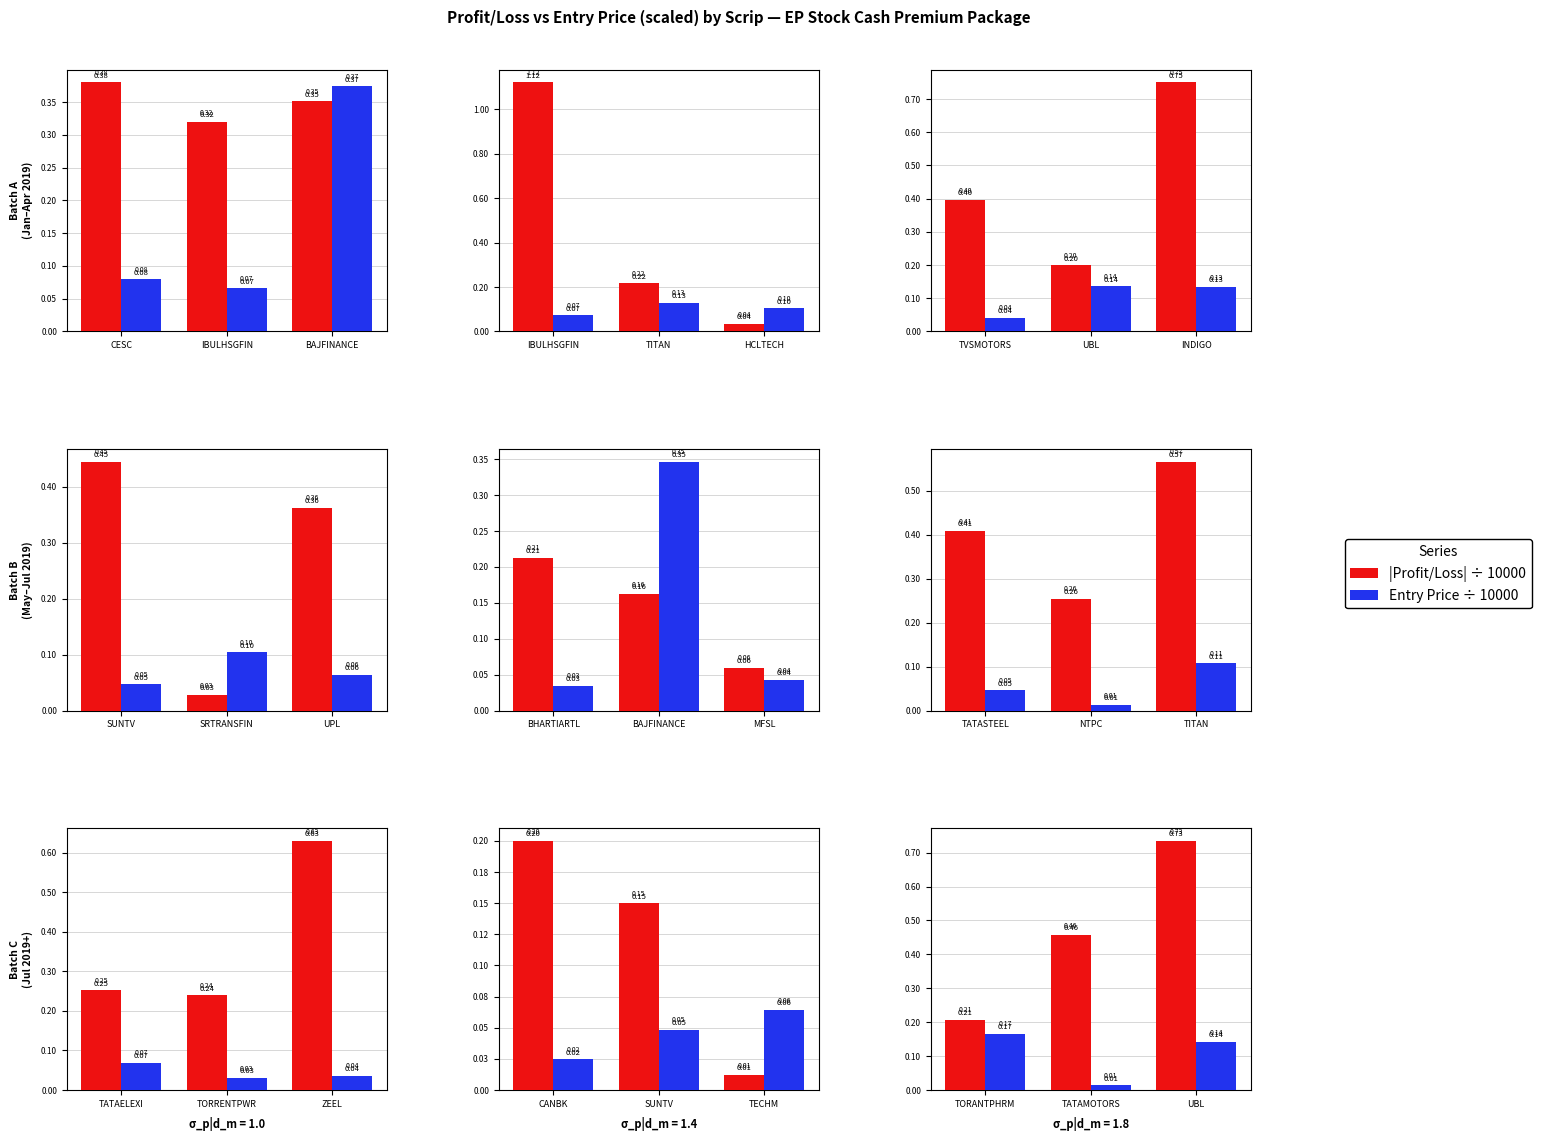

What is the label of the 2nd bar from the right?

TATAMOTORS